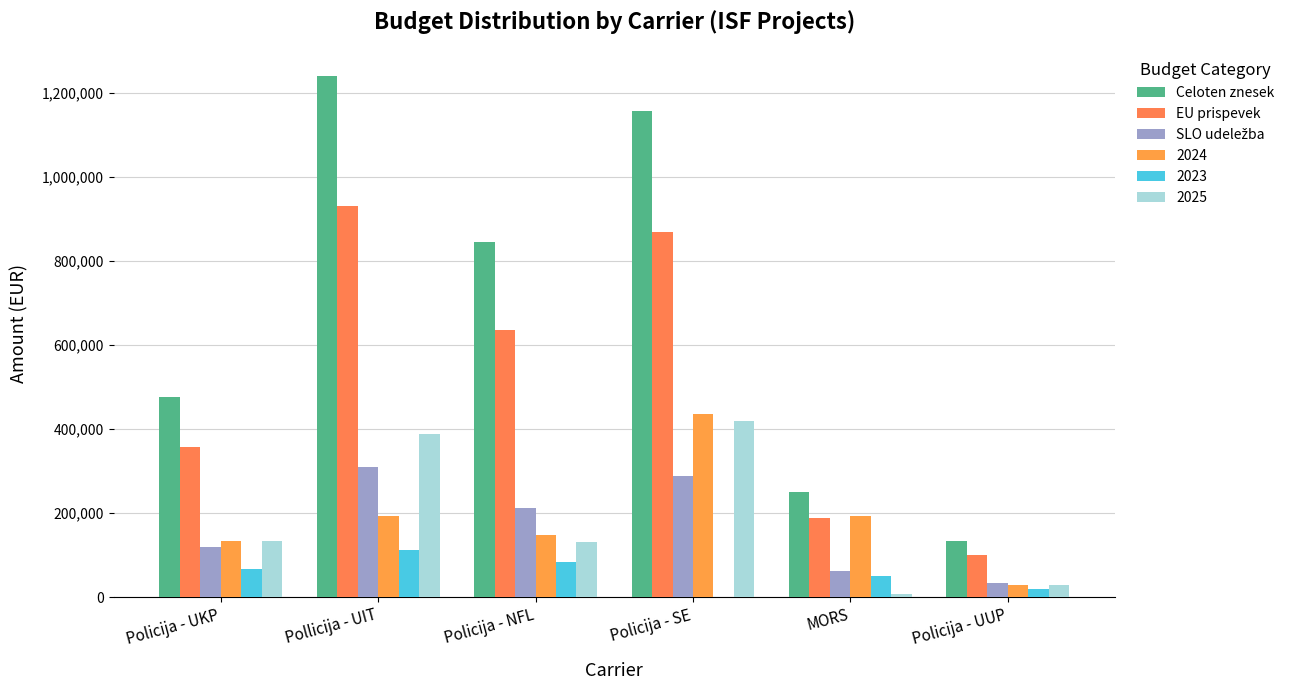

Are the bars horizontal?

No